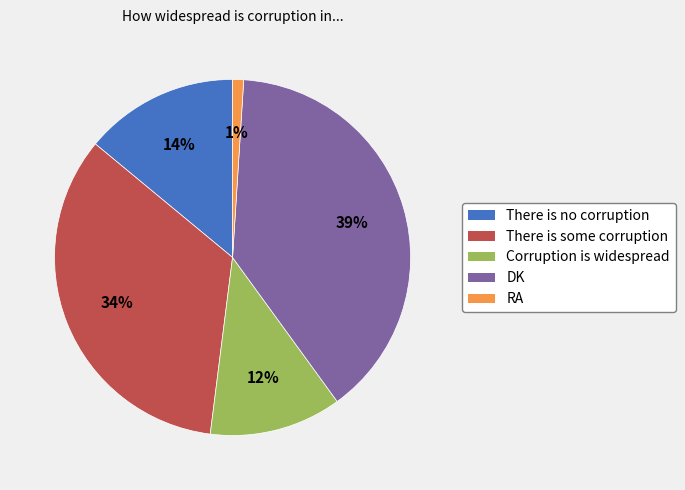

Do There is no corruption and There is some corruption together represent more than half of the pie?

No